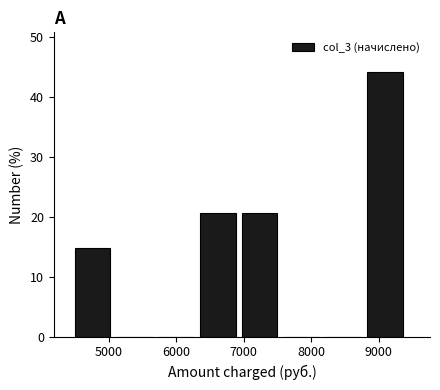

Which range on the x-axis has the tallest bar?

8800 to 9400